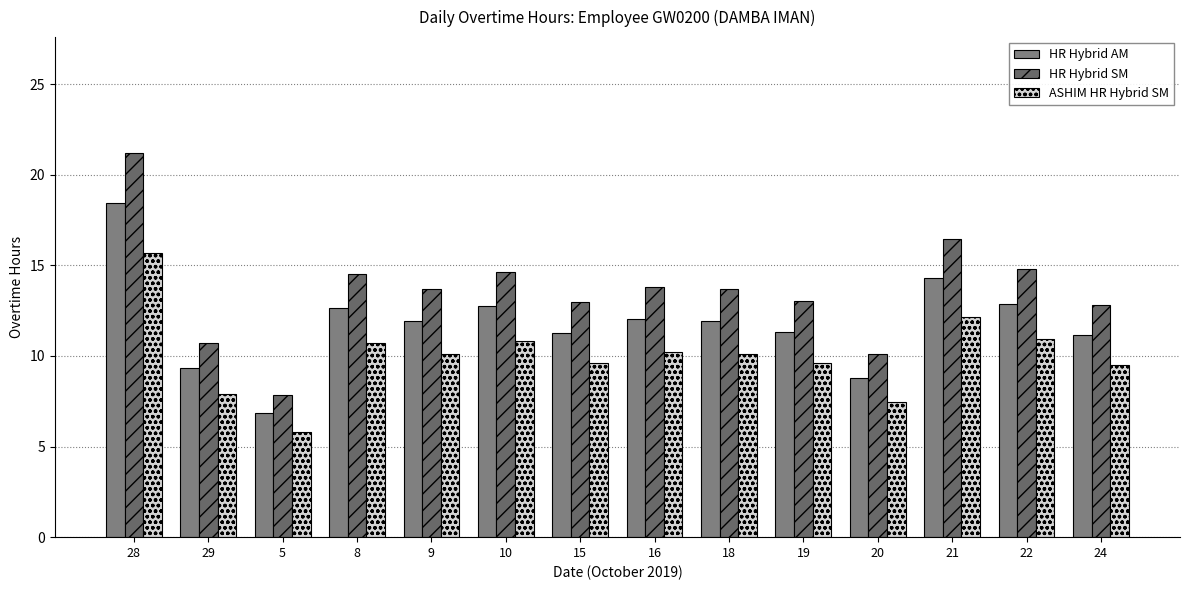

Reading left to right, transcribe all the data shown in this chart.

HR Hybrid AM: 28=18.5	29=9.3	5=6.8	8=12.6	9=11.9	10=12.7	15=11.3	16=12.0	18=11.9	19=11.3	20=8.8	21=14.3	22=12.9	24=11.2
HR Hybrid SM: 28=21.2	29=10.7	5=7.9	8=14.5	9=13.7	10=14.7	15=13.0	16=13.8	18=13.7	19=13.0	20=10.1	21=16.4	22=14.8	24=12.8
ASHIM HR Hybrid SM: 28=15.7	29=7.9	5=5.8	8=10.7	9=10.1	10=10.8	15=9.6	16=10.2	18=10.1	19=9.6	20=7.5	21=12.2	22=10.9	24=9.5